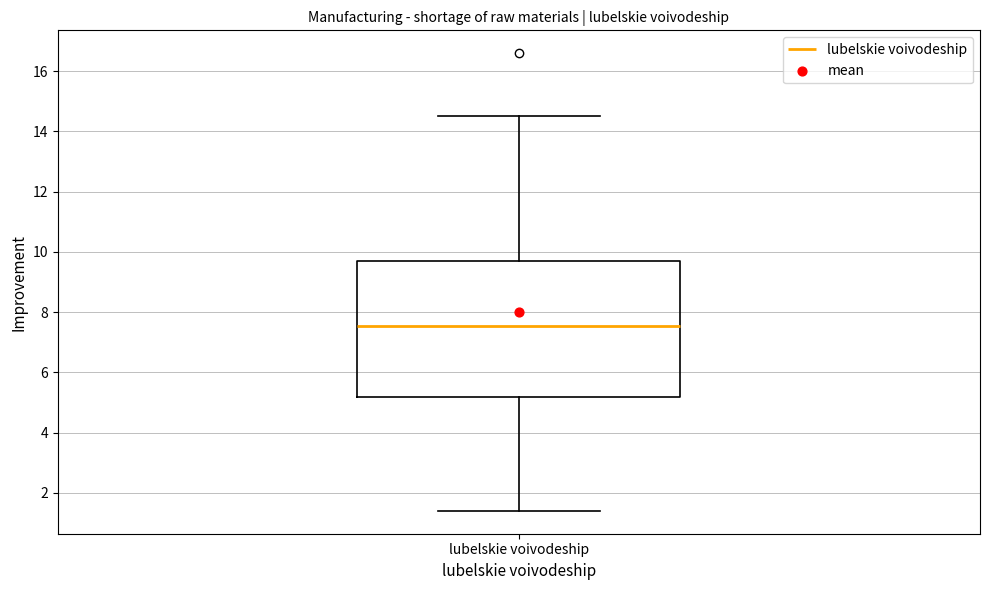

Transcribe this box plot: give where the median line is, the range the box spans, and where the two whiskers end, as read against the y-axis. The values are not printed on the chart, so give them approximately, as read against the axis.

median 7.6, box 5.2 to 9.8, whiskers 1.4 to 14.6